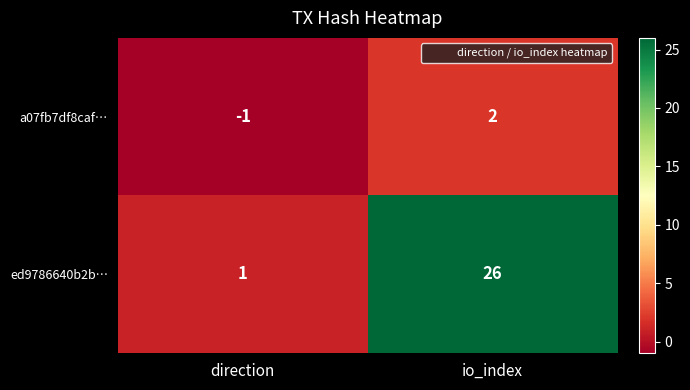

What is the difference between the a07fb7df8caf… values at io_index and direction?

3